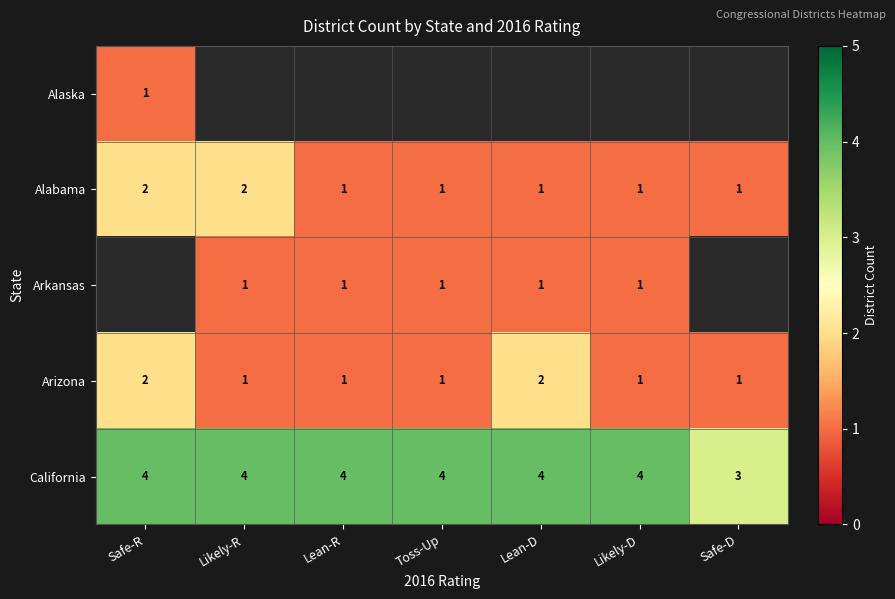

The value of Arkansas at Toss-Up is 0.6. True or false?

False